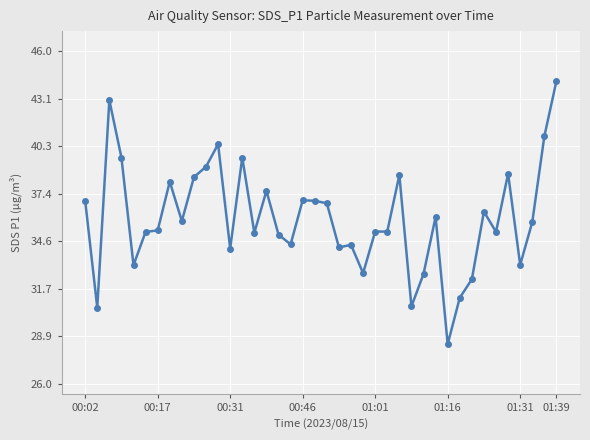

True or false: the data has more than 1 interior local peaks.

True